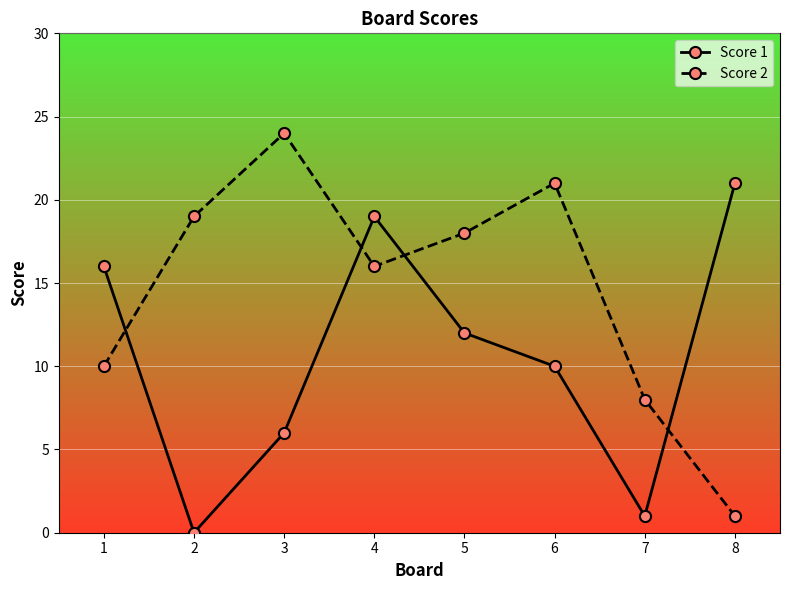

How many intersections are there between Score 1 and Score 2?

4